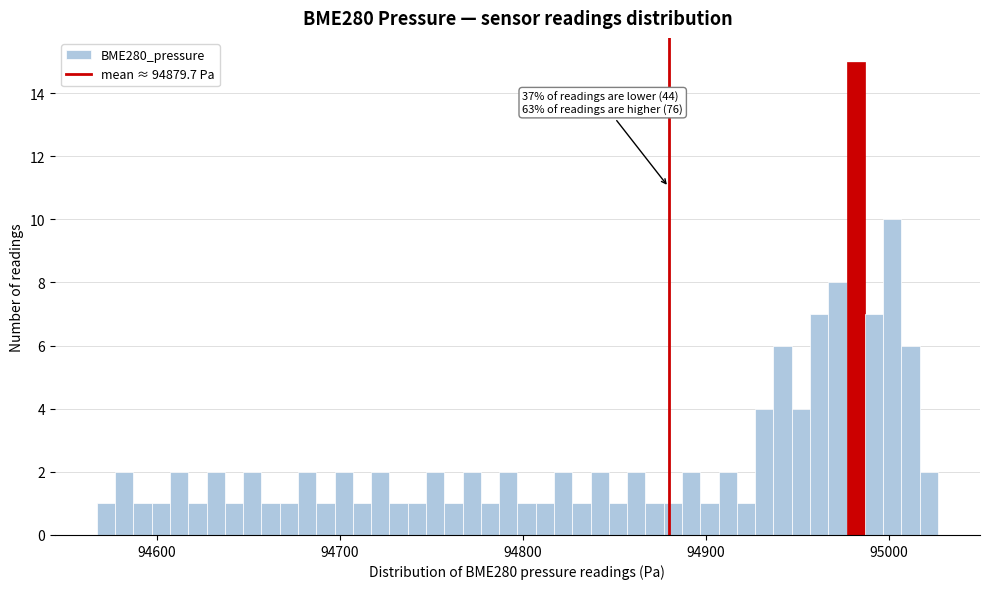

Read against the x-axis, roughly where is the centre of the tallest bar?

94980